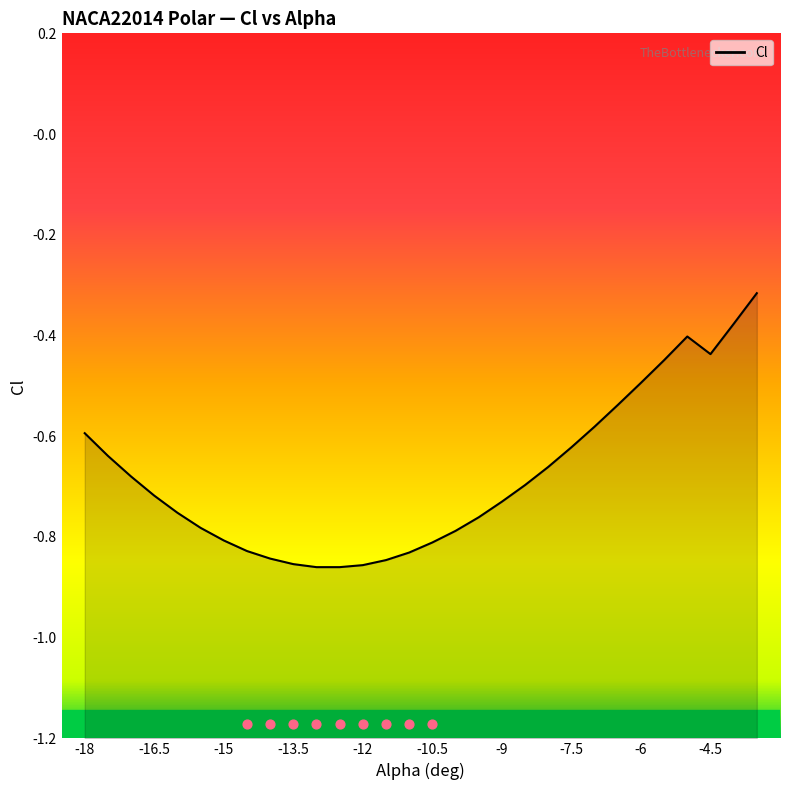

What is the change in value from -10 to -6.5?

+0.2